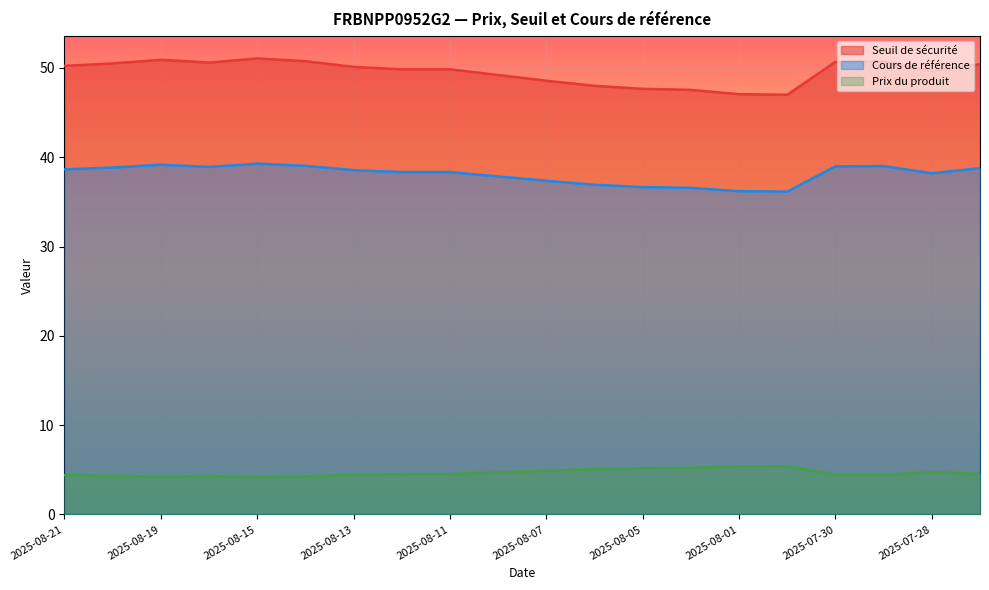

What is the greatest value displayed?

51.1